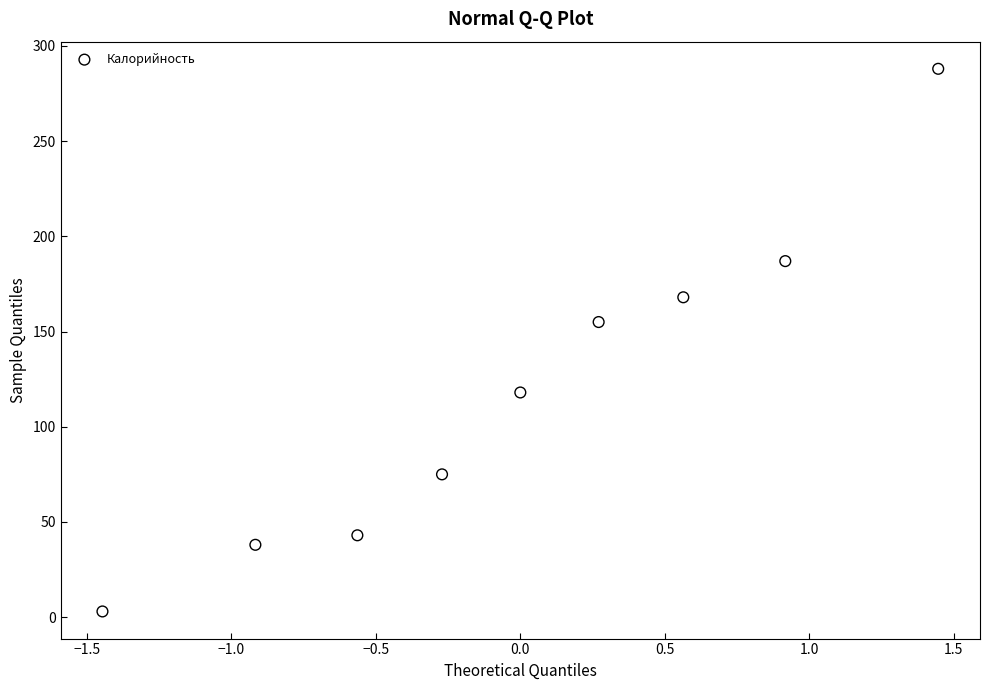

What is the average Y value?

119